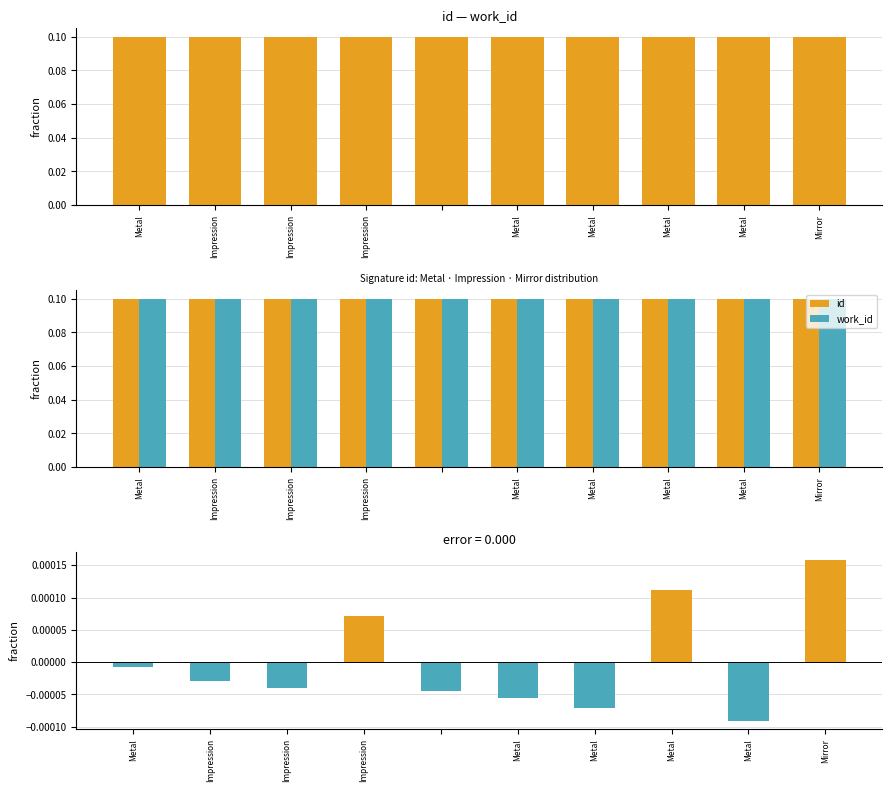

How many data points does each series have?

10